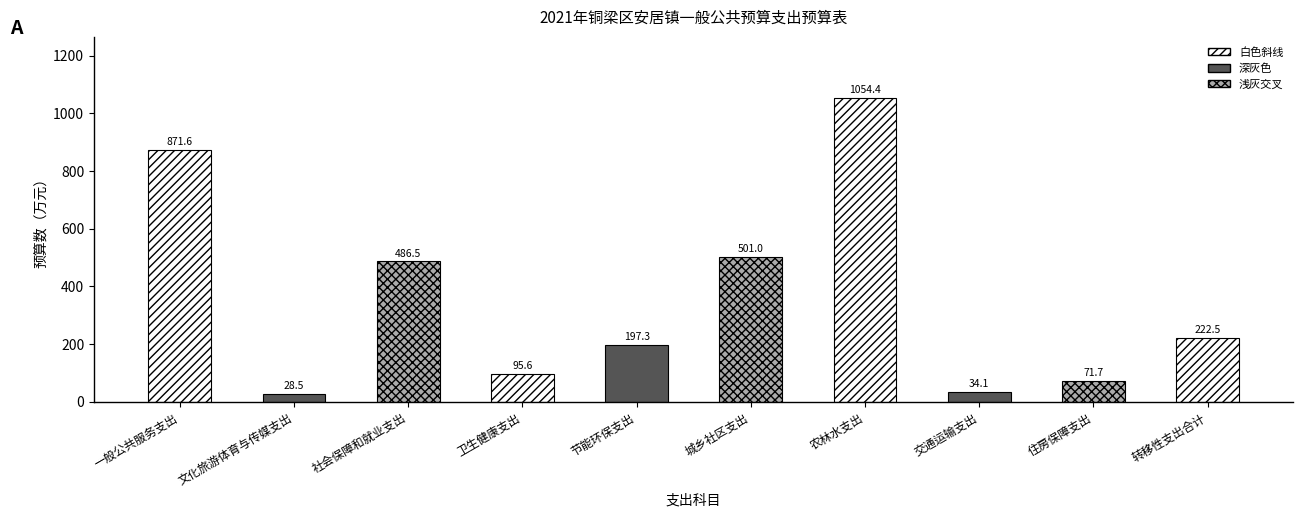

What is the label of the 9th bar from the left?

住房保障支出